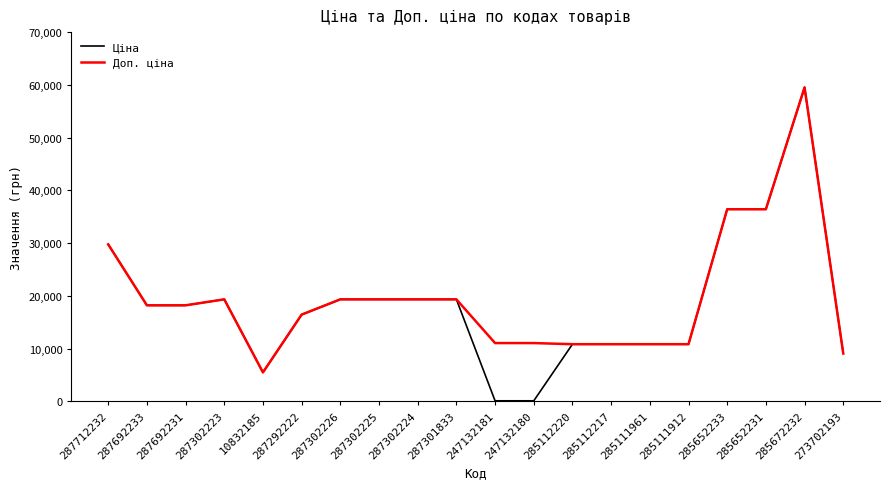

True or false: Доп. ціна has a value of 19155.1 at 285111961.

False